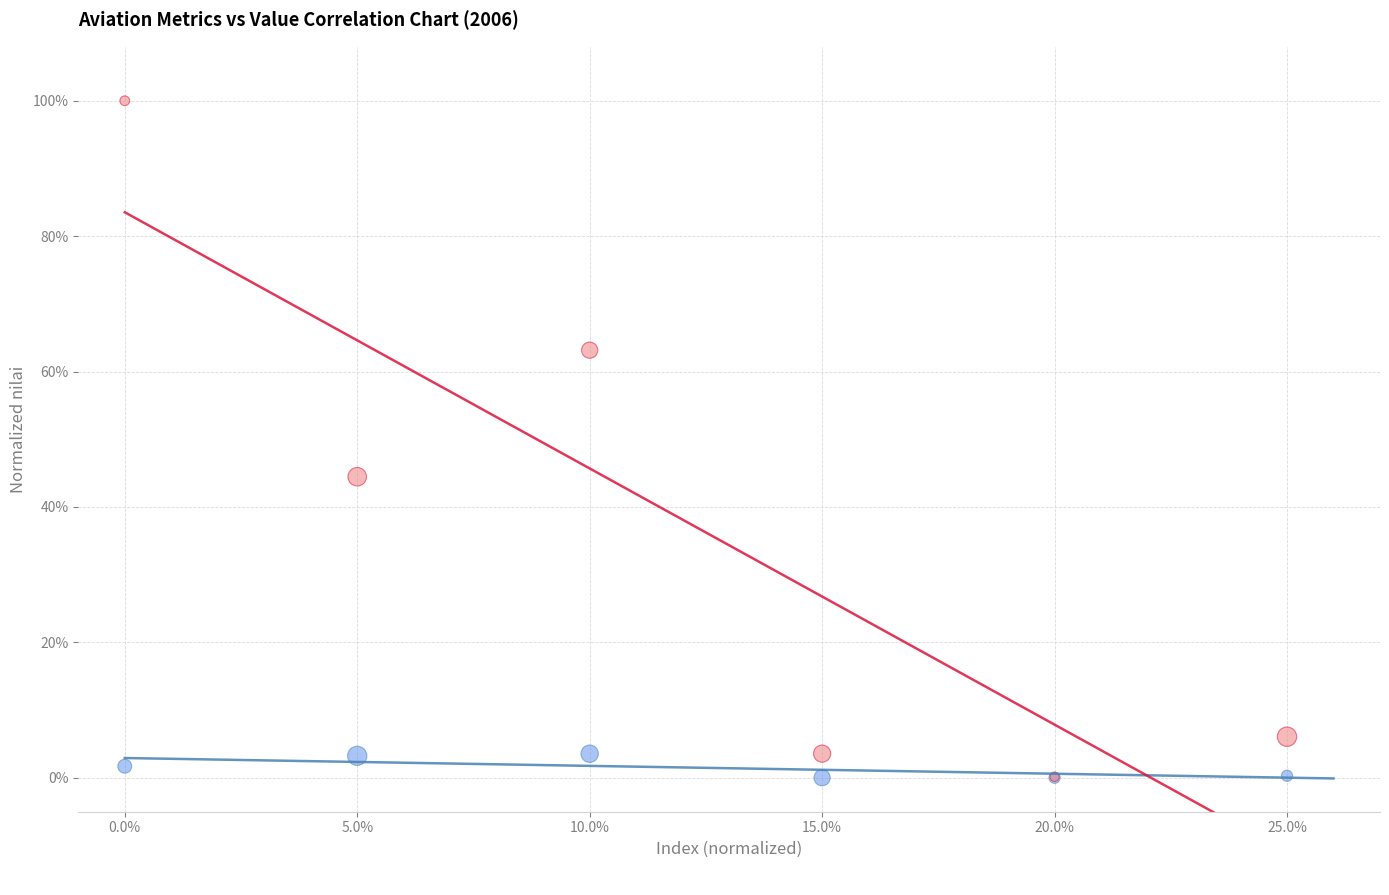

Across all series, what Y value is closest to 50?

44.5